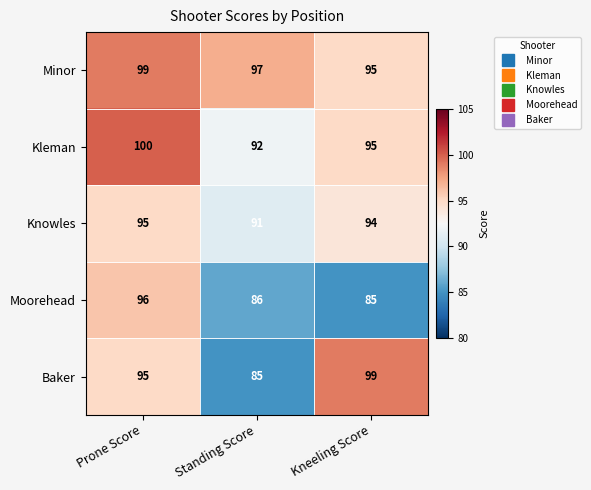

Where is Kleman nearest to the value 96?

Kneeling Score